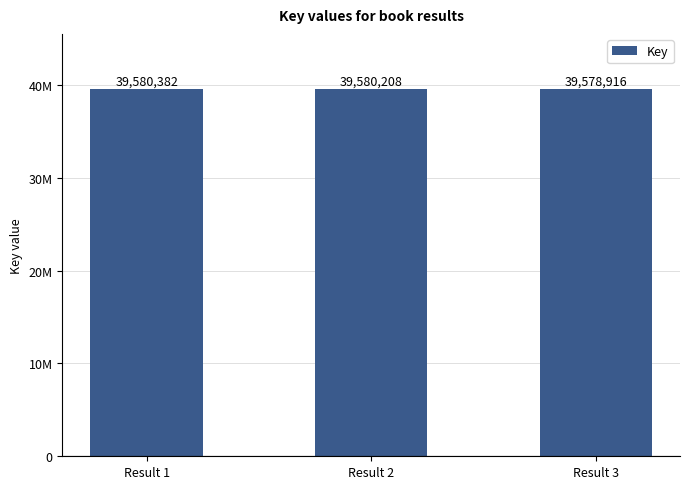

List the labels in order of value, largest first.

Result 1, Result 2, Result 3